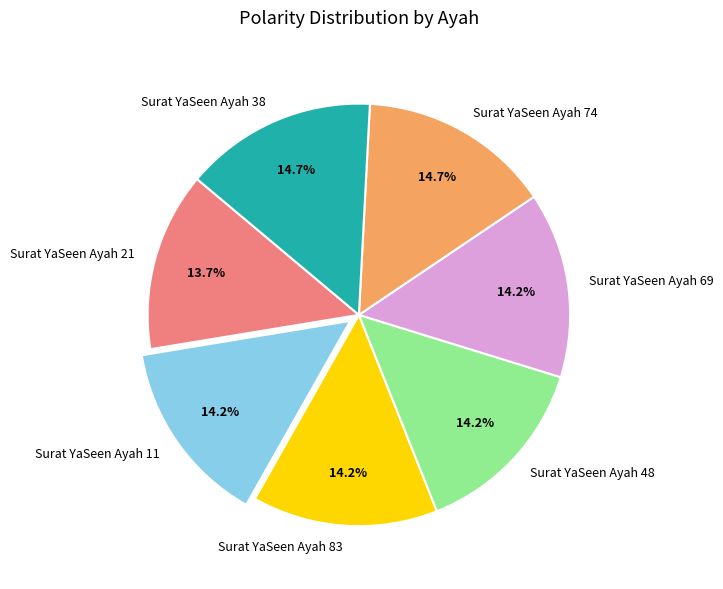

What percentage is the Surat YaSeen Ayah 21 slice, to the nearest percent?

14%